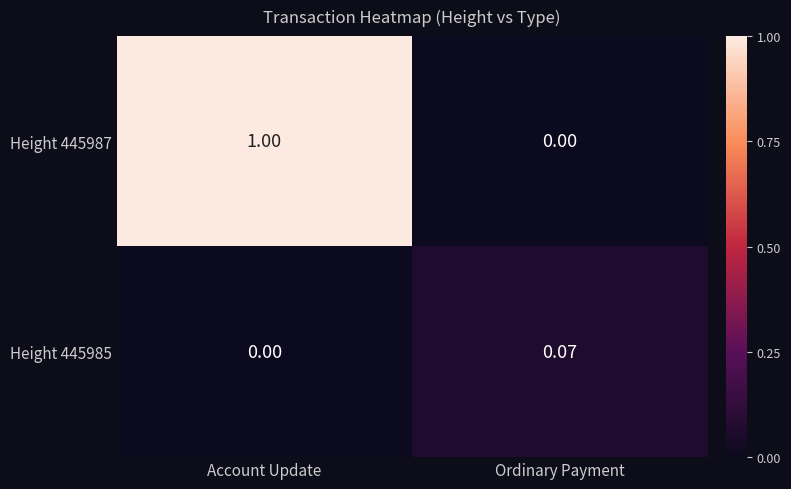

At which category is the sum across all series the highest?

Account Update